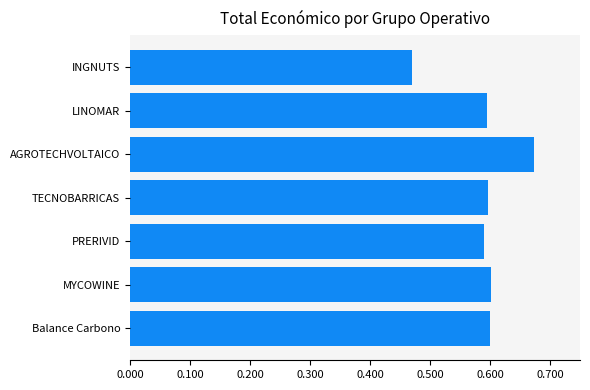

Does the chart contain any negative values?

No